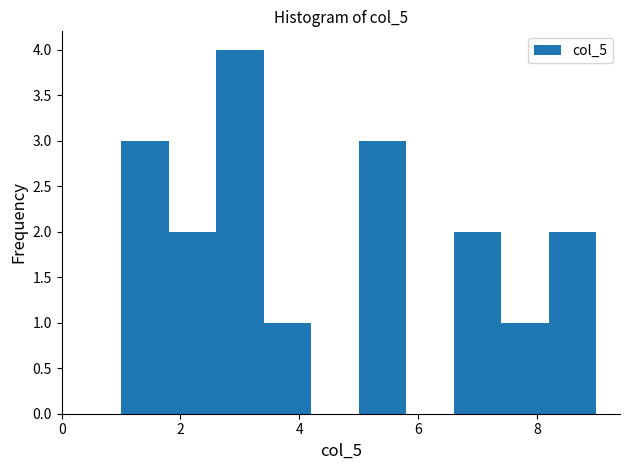

What is the height of the bar covering 6.6 to 7.4 on the x-axis? The values are not printed on the chart, so give them approximately, as read against the axis.

2